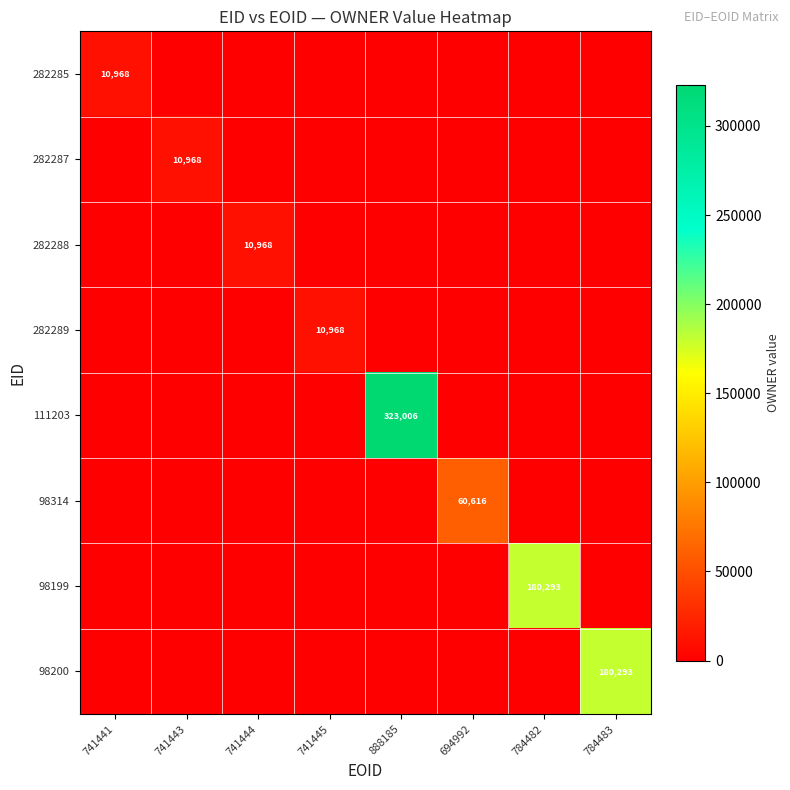

Between 888185 and 694992, which is larger?

888185